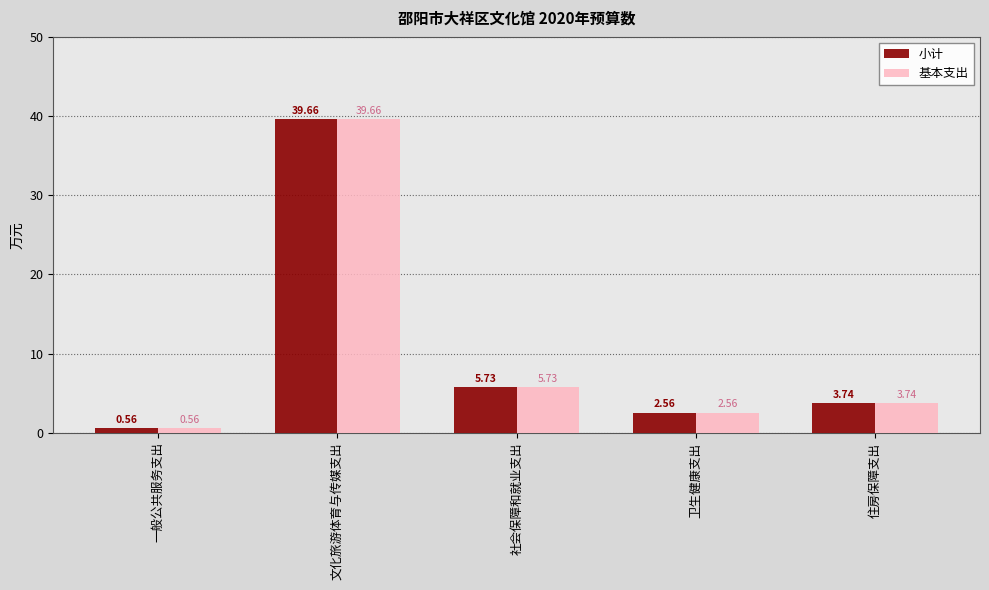

What is the difference between the maximum and second lowest values in the 基本支出 series?

37.1